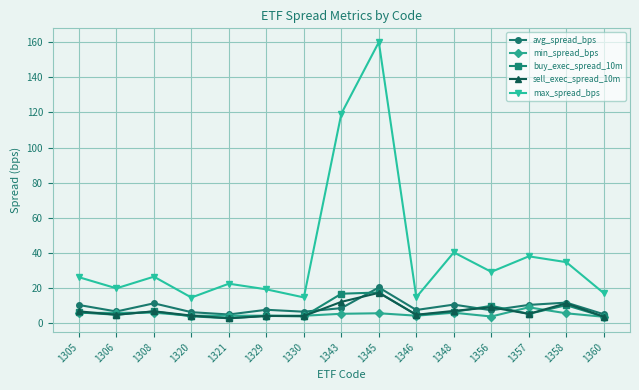

In avg_spread_bps, how many points are higher than both neighbors (excluding endpoints)?

5